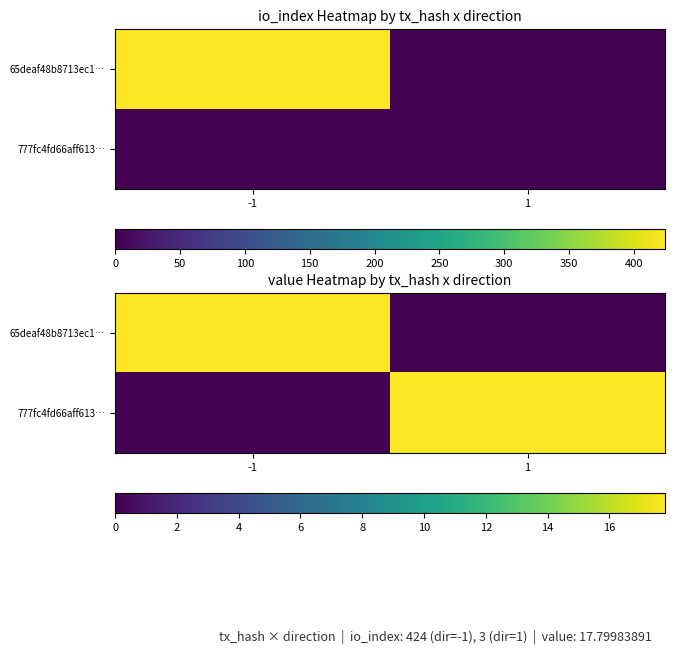

Which category has the lowest value in the 777fc4fd66aff613… series?

-1